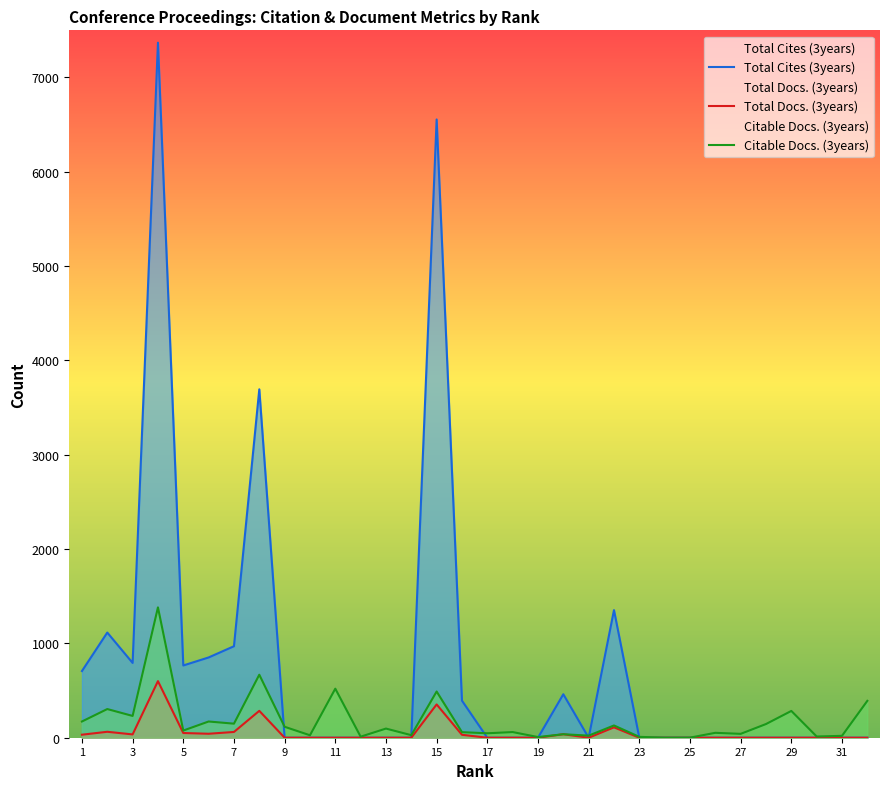

Which series changed the most between 24 and 27?

Citable Docs. (3years)